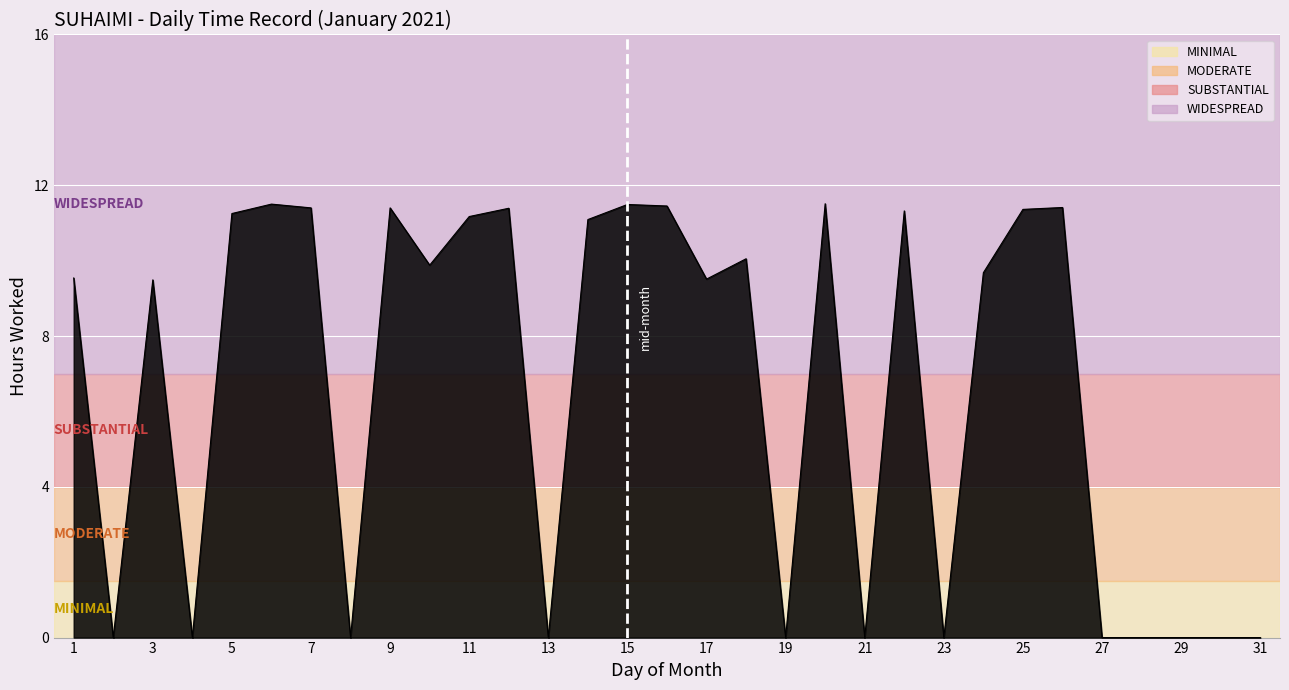

What is the difference between the maximum and minimum values?

11.5